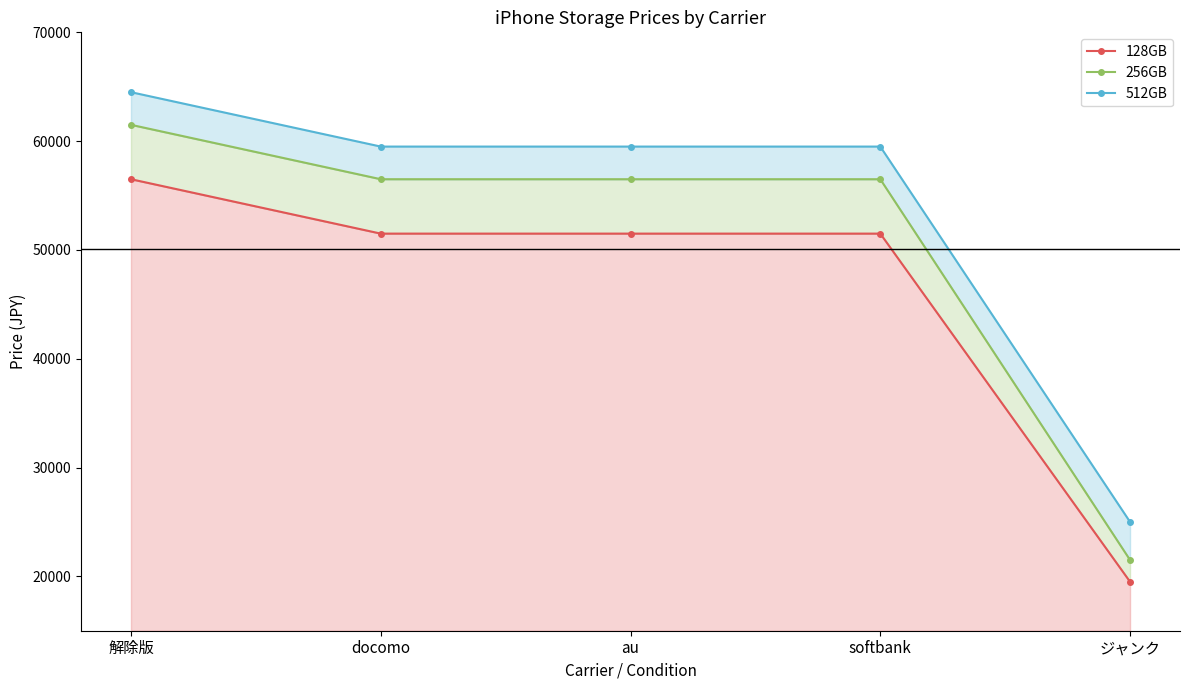

At which category is the sum across all series the highest?

解除版